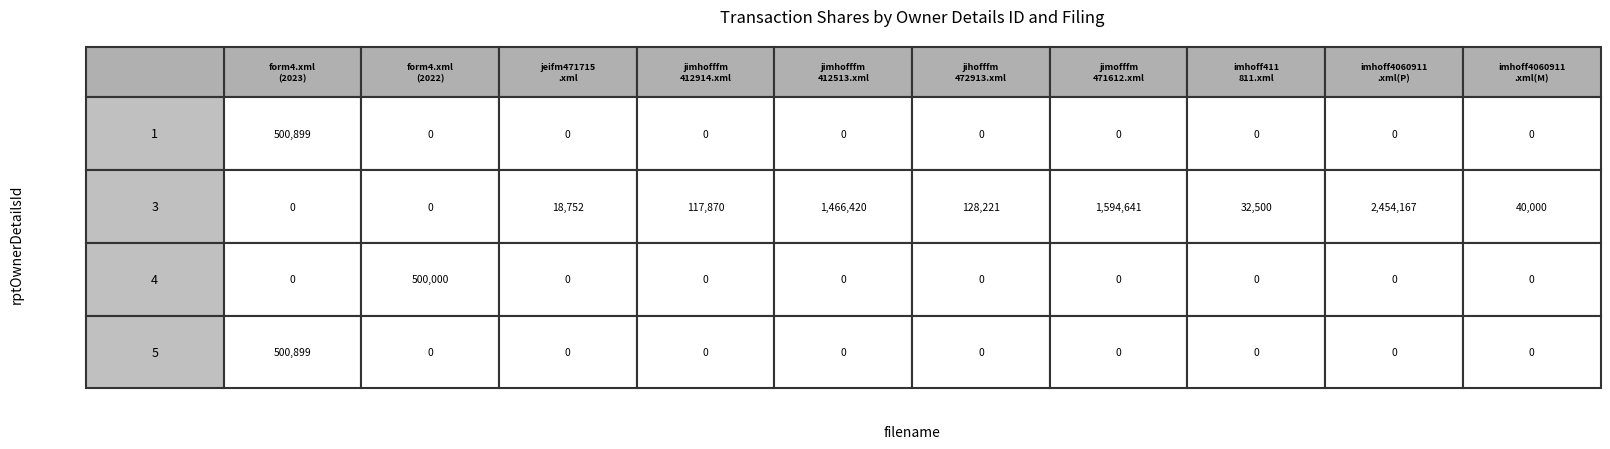

What is the maximum value shown in the chart?

2454167